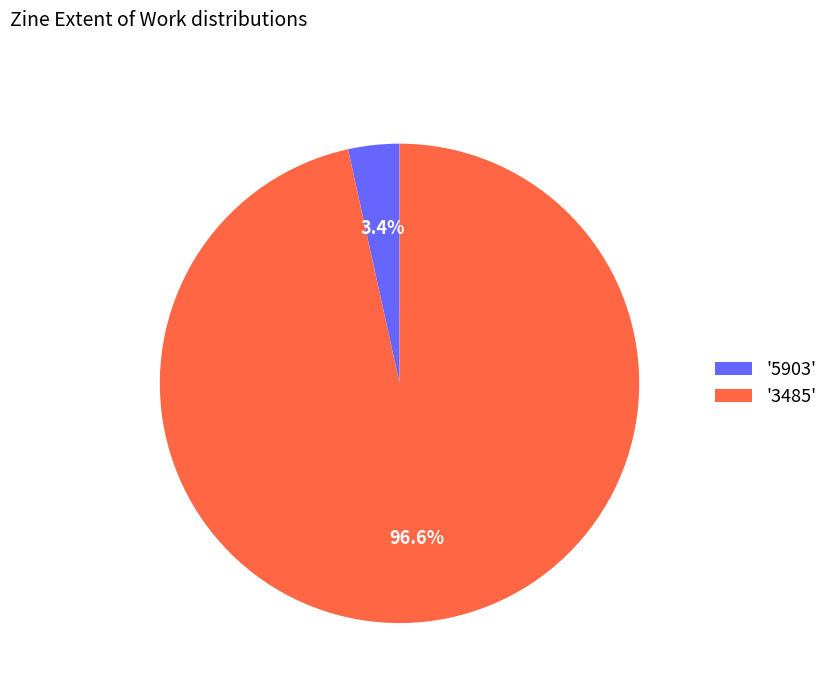

Do '3485' and '5903' together represent more than half of the pie?

Yes